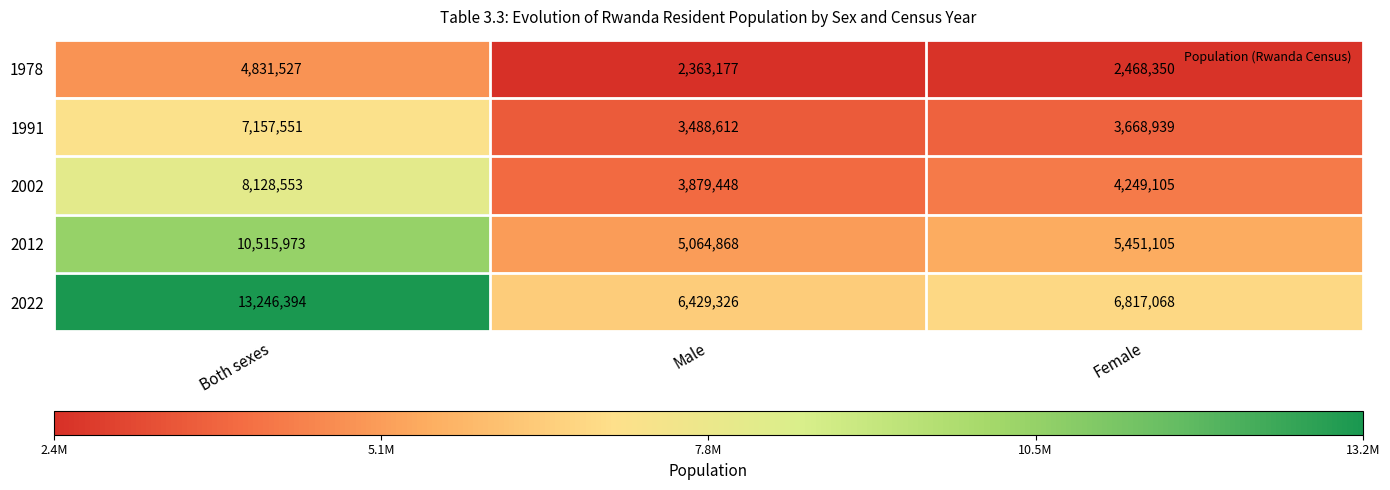

At which label does 2002 first exceed 4249105?

Both sexes